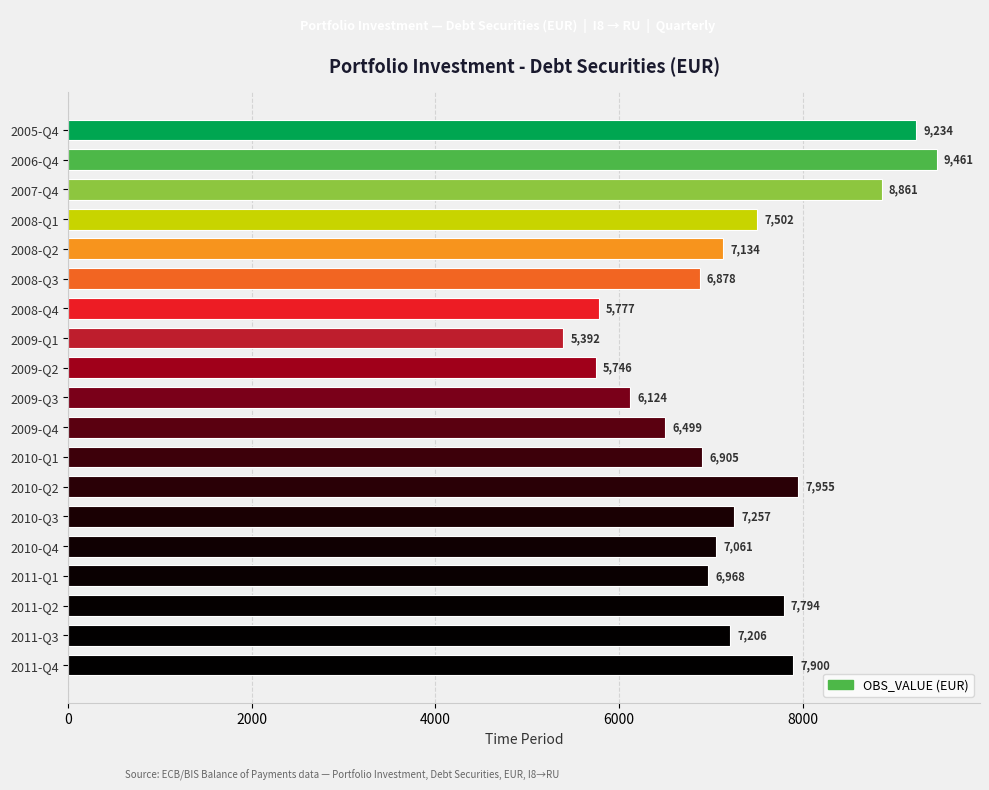

What is the difference between the maximum and minimum values?

4069.0